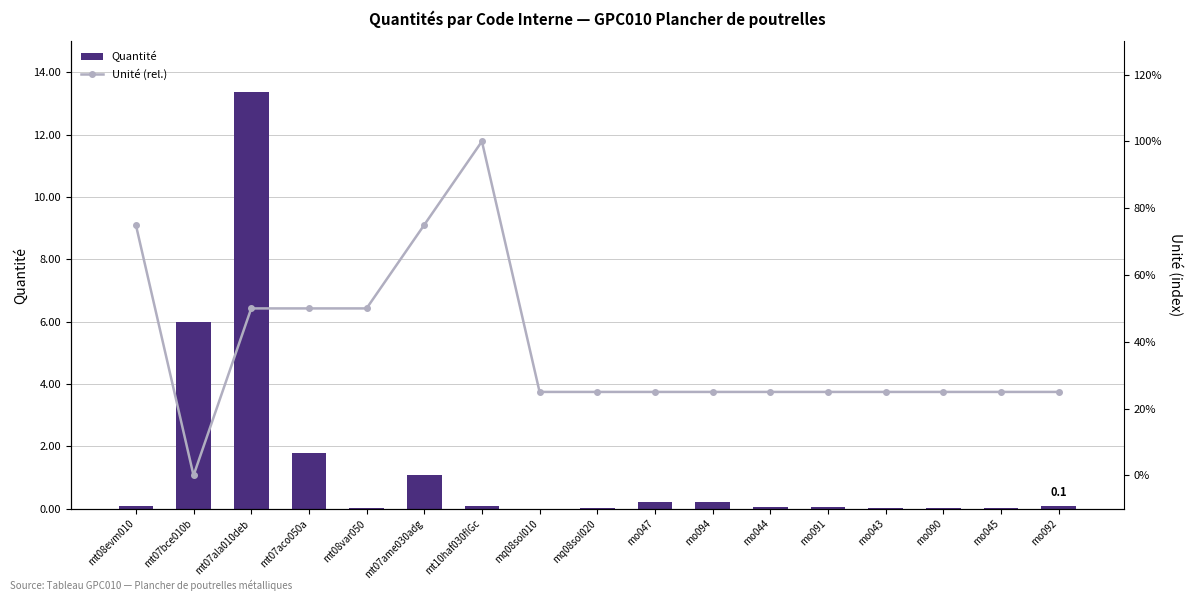

Which category has the lowest value in the Unité (rel.) series?

mt07bce010b